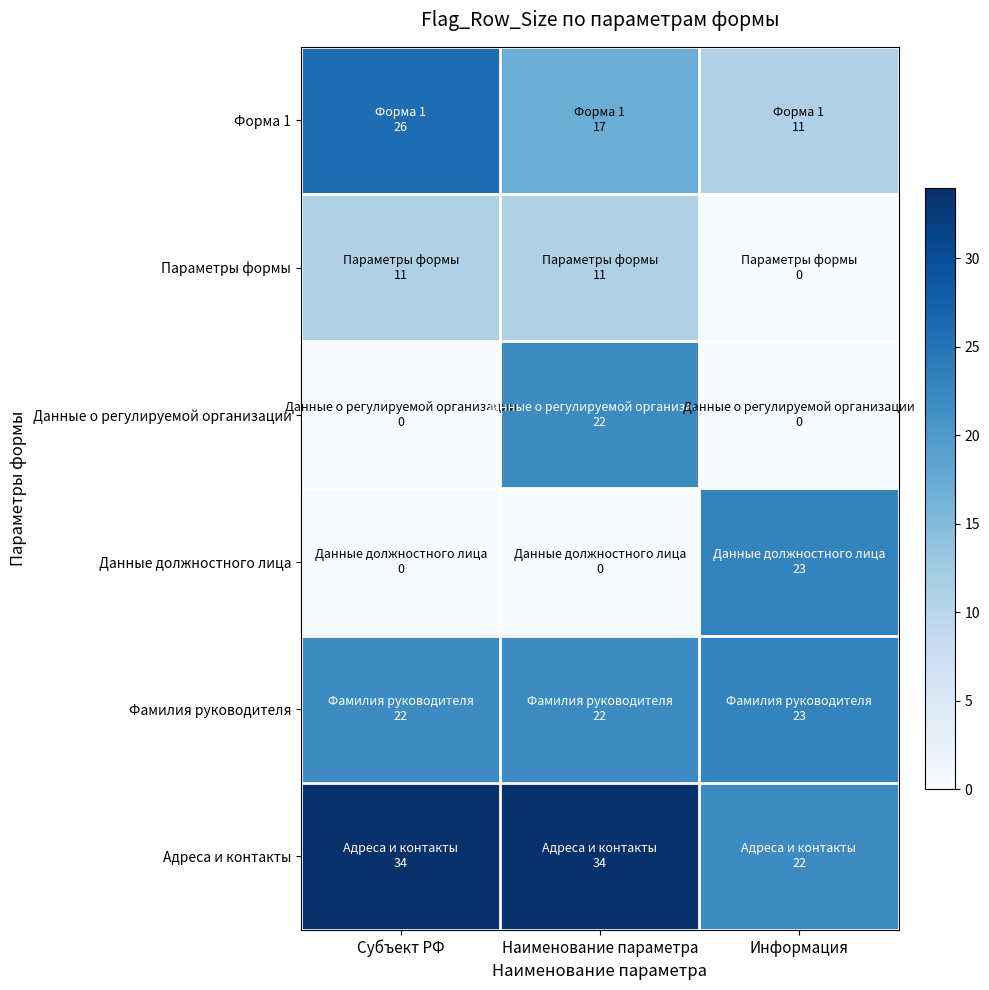

Reading right to left, what are all the values shown in this chart?

Форма 1: Информация=11	Наименование параметра=17	Субъект РФ=26
Параметры формы: Информация=0	Наименование параметра=11	Субъект РФ=11
Данные о регулируемой организации: Информация=0	Наименование параметра=22	Субъект РФ=0
Данные должностного лица: Информация=23	Наименование параметра=0	Субъект РФ=0
Фамилия руководителя: Информация=23	Наименование параметра=22	Субъект РФ=22
Адреса и контакты: Информация=22	Наименование параметра=34	Субъект РФ=34